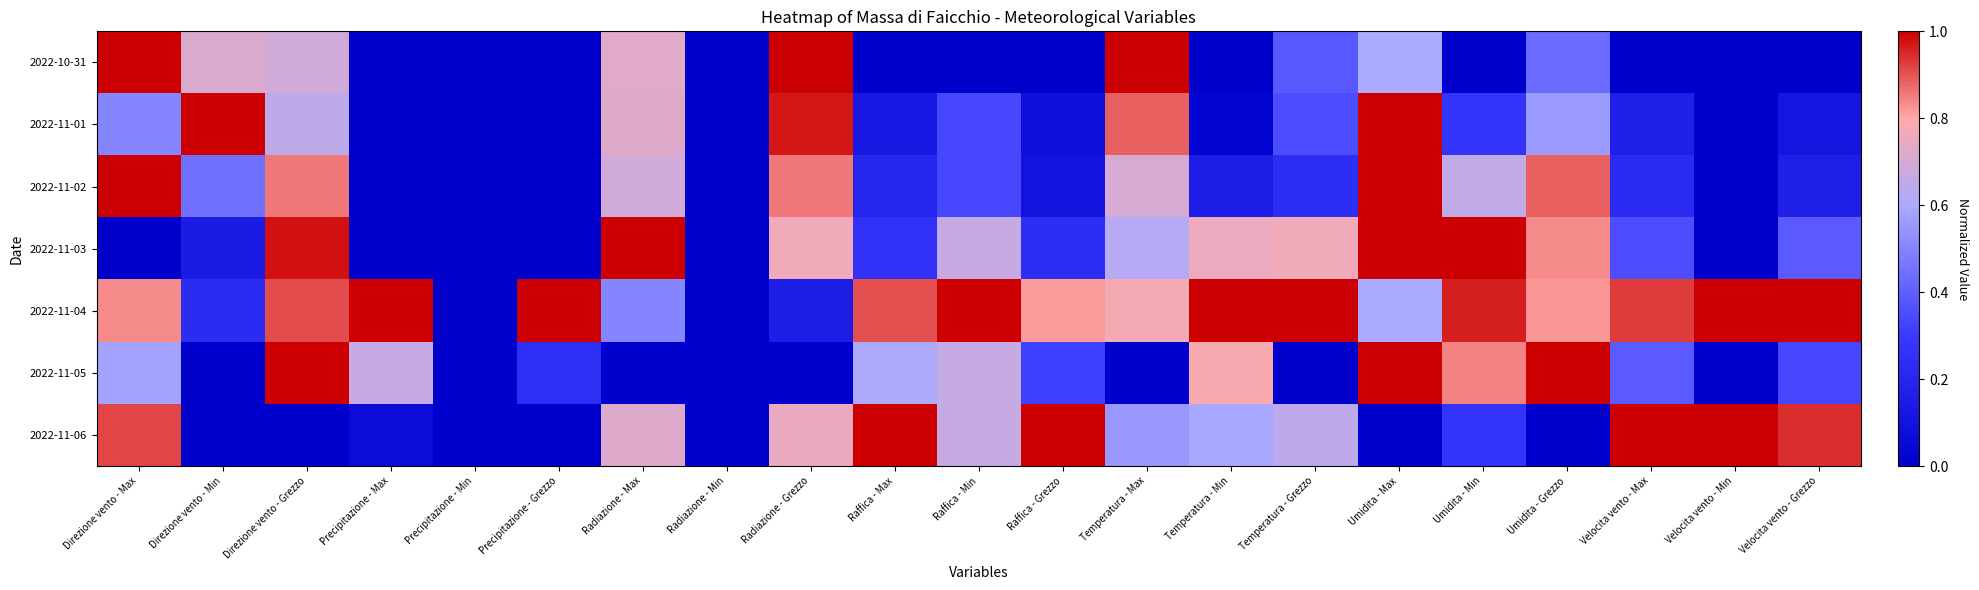

Between Temperatura - Grezzo and Raffica - Max, which is larger?

Temperatura - Grezzo